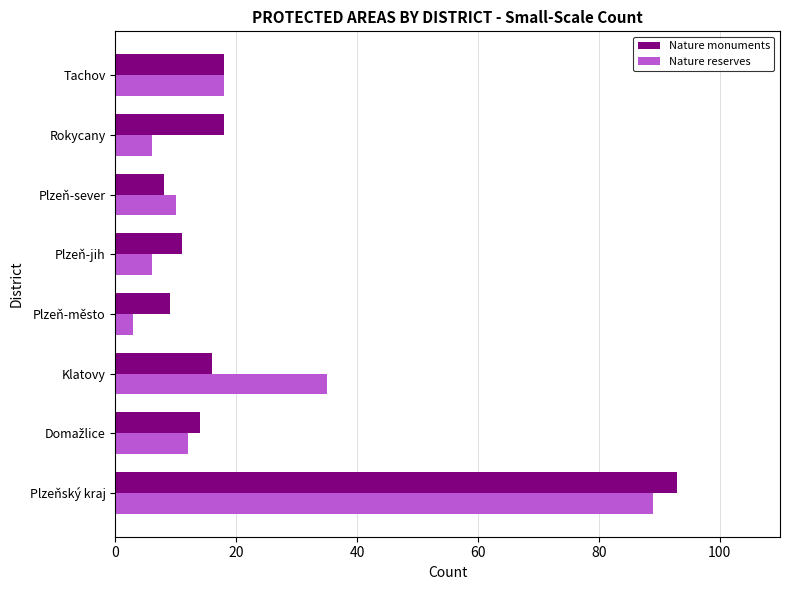

The value of Nature reserves at Plzeňský kraj is 89. True or false?

True